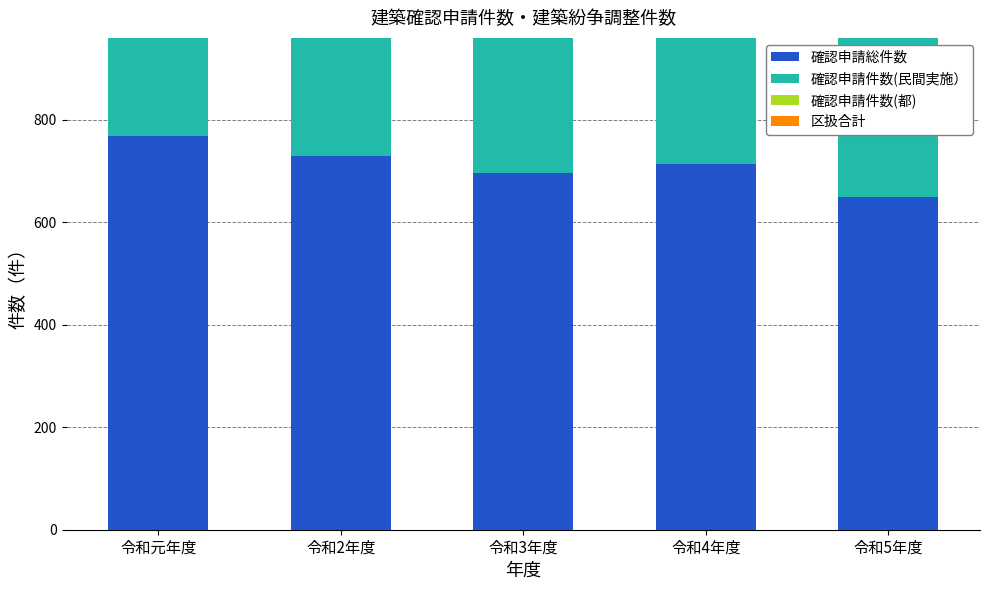

Is it true that 確認申請件数(都) equals 3 at 令和4年度?

False